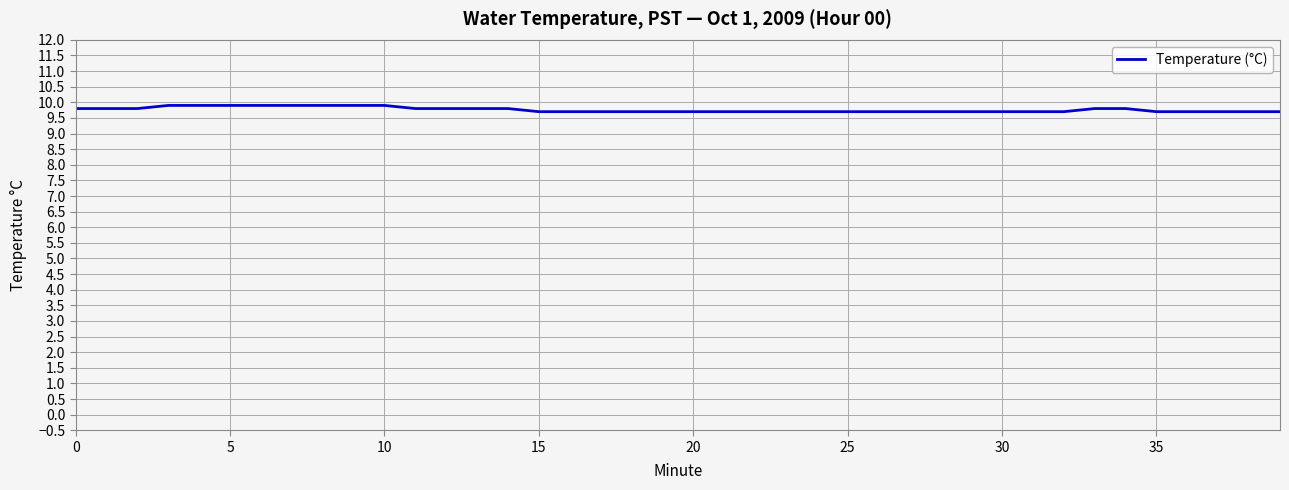

What is the smallest value displayed?

9.7